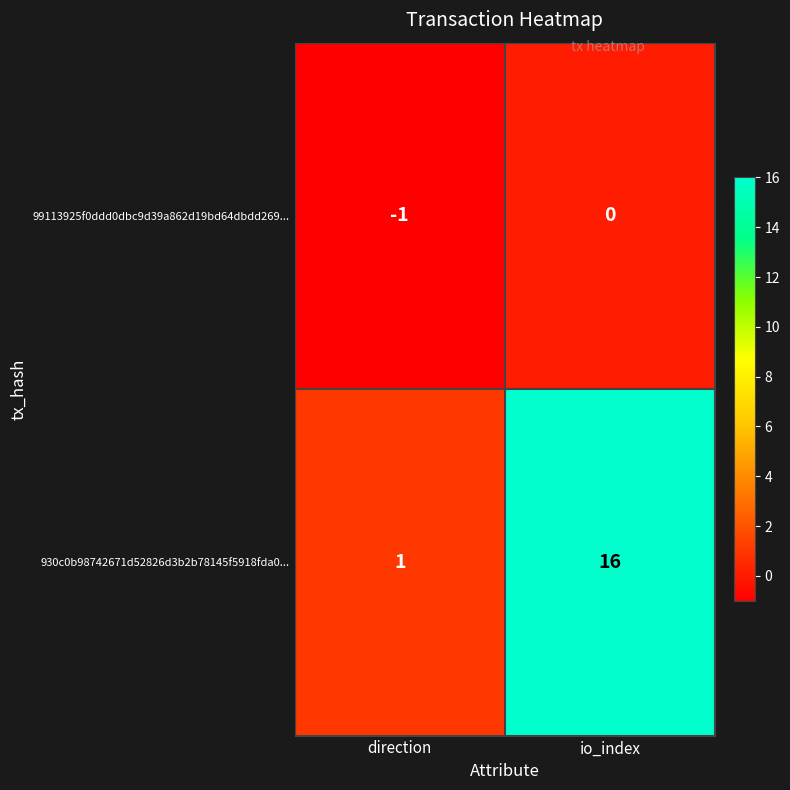

What is the difference between the highest and lowest values at direction?

2